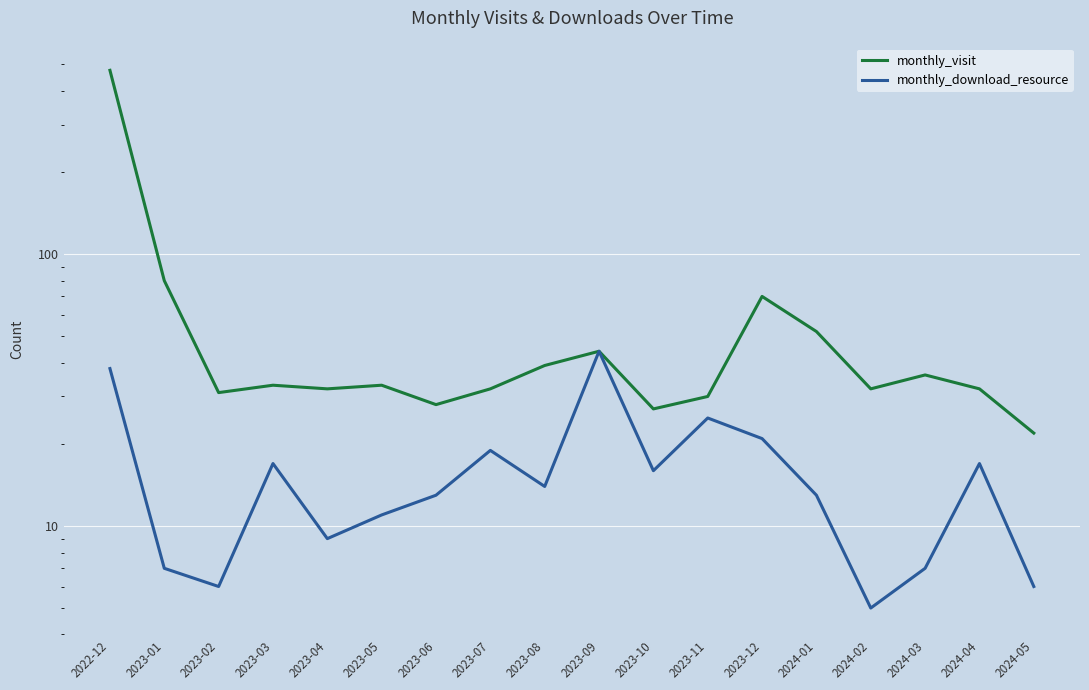

What is the label of the 10th point from the right?

2023-08